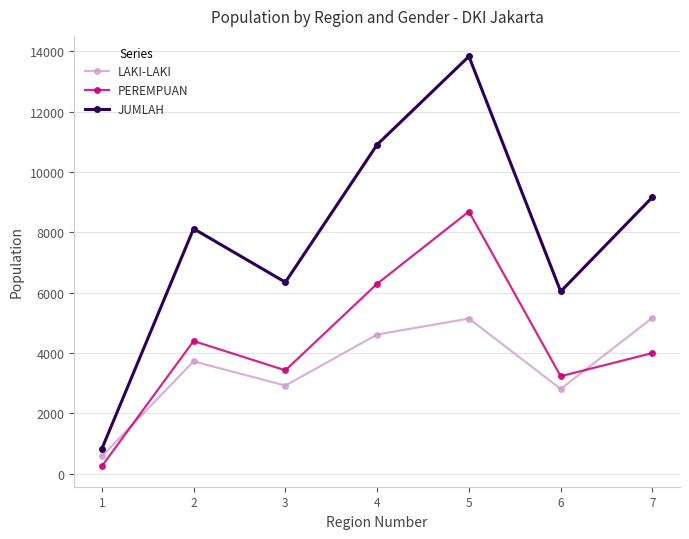

The value of PEREMPUAN at 3 is 5334. True or false?

False